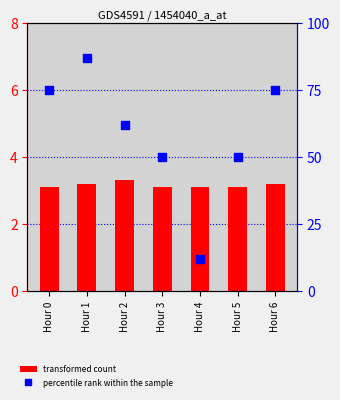

What are all the series names shown in the legend?

transformed count, percentile rank within the sample